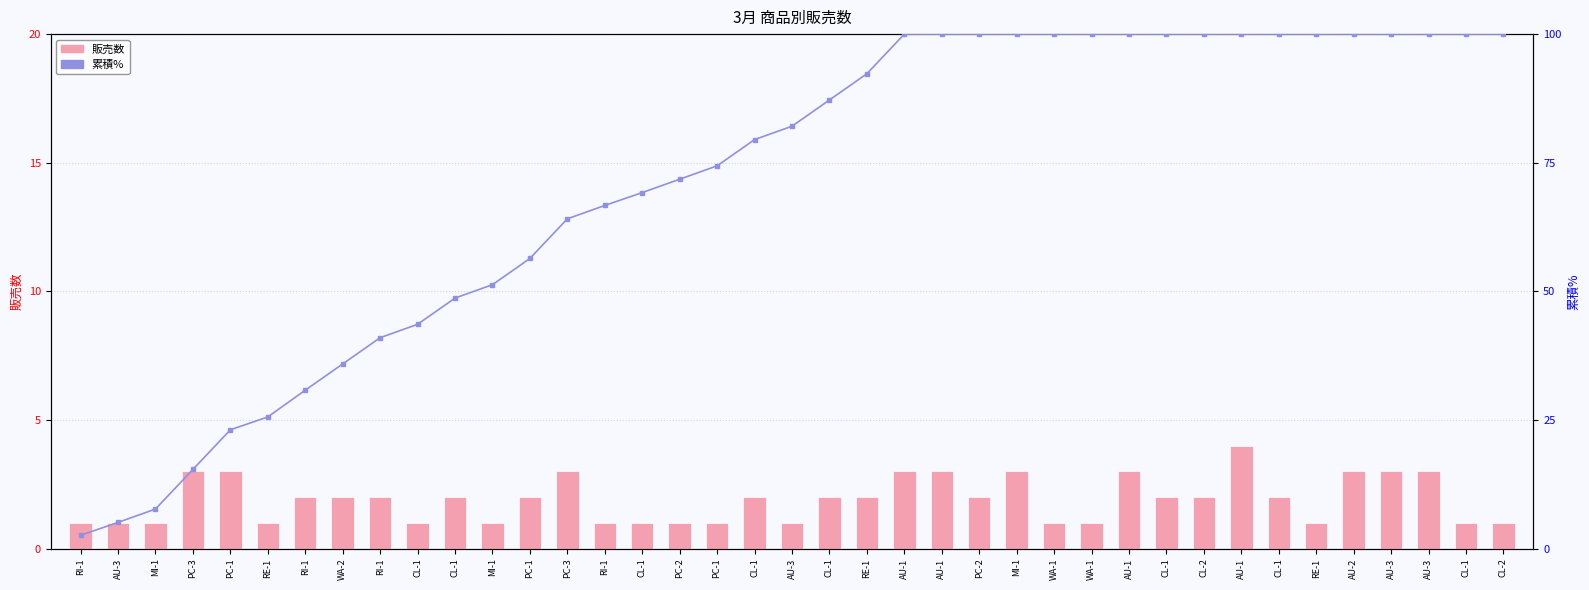

What is the label of the 11th bar from the left?

CL-1